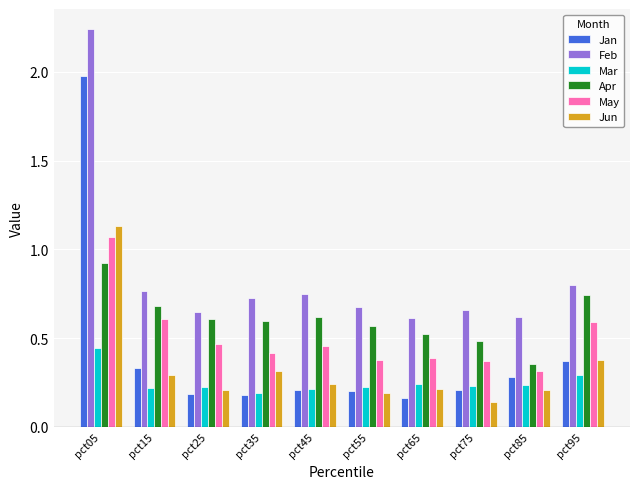

How many Apr values are between 0 and 1?

10